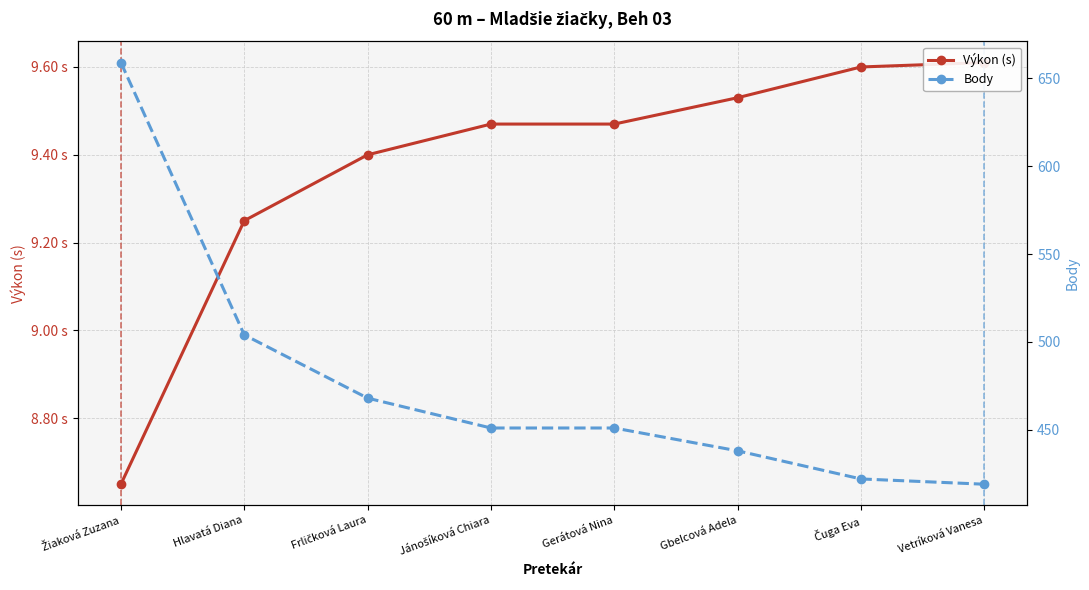

At which label is Body closest to 539?

Hlavatá Diana